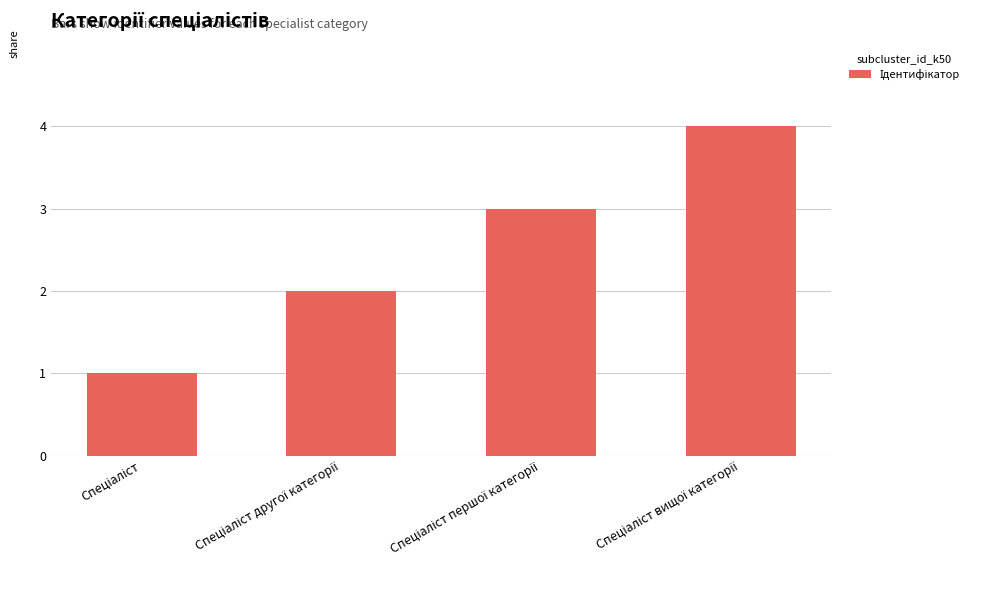

What is the sum of all values?

10